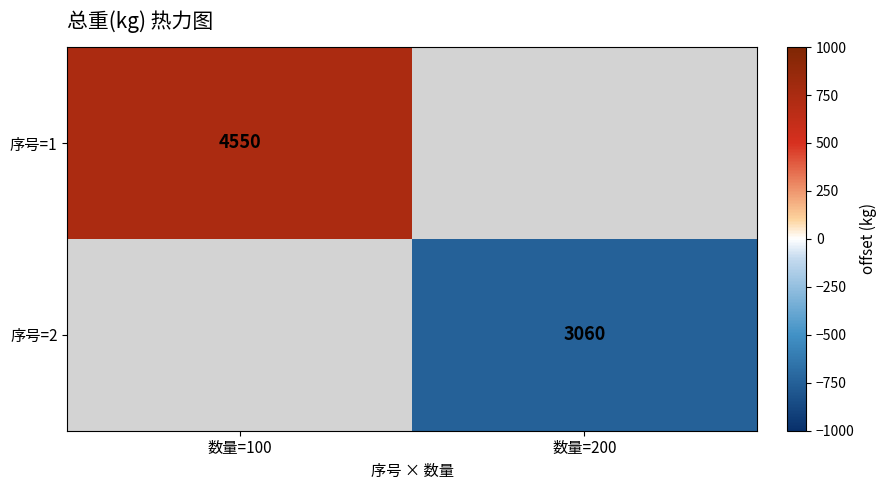

How many data points does each series have?

2